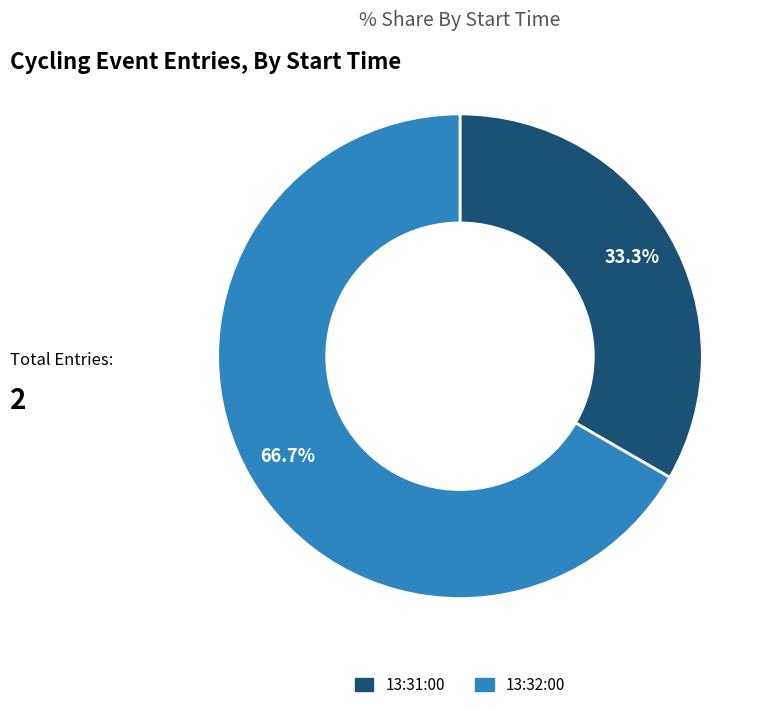

To the nearest percent, what portion does 13:32:00 represent?

67%